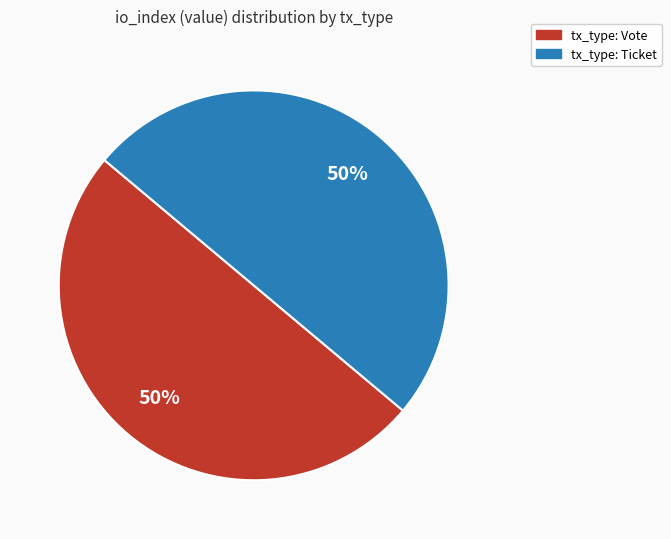

To the nearest percent, what is the combined percentage of tx_type: Vote and tx_type: Ticket?

100%